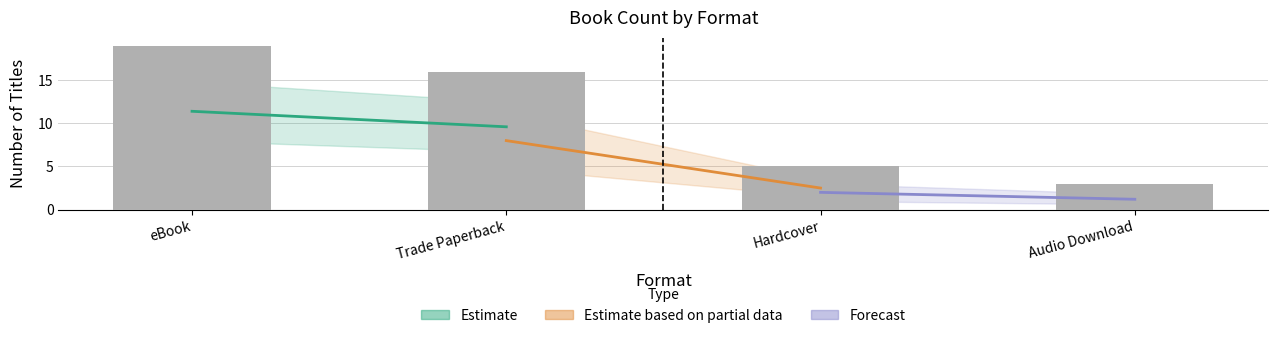

What position from the left is eBook?

1